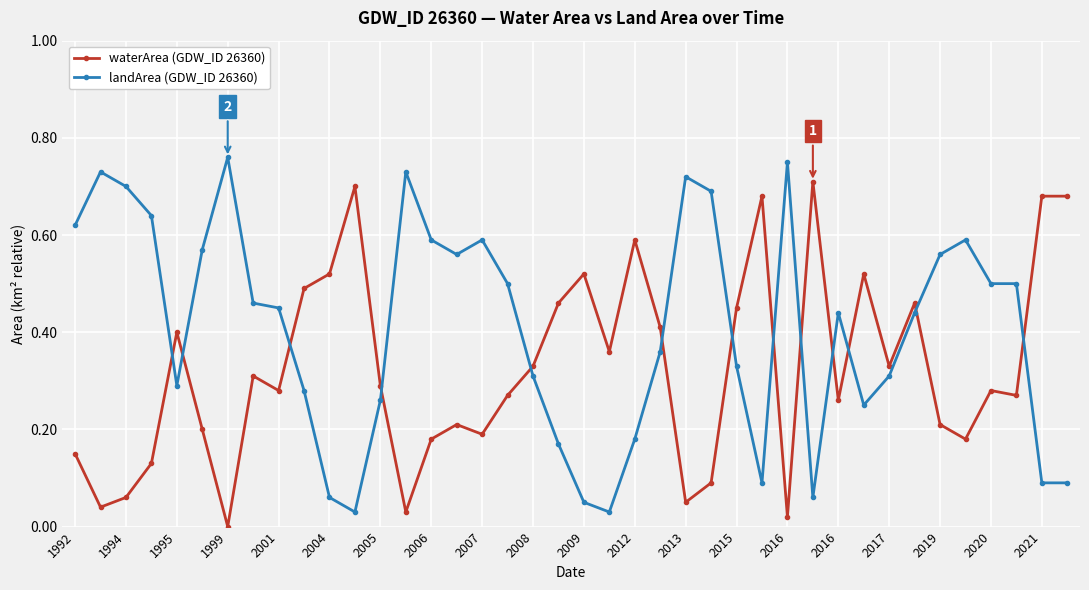

Does the chart have visible grid lines?

Yes